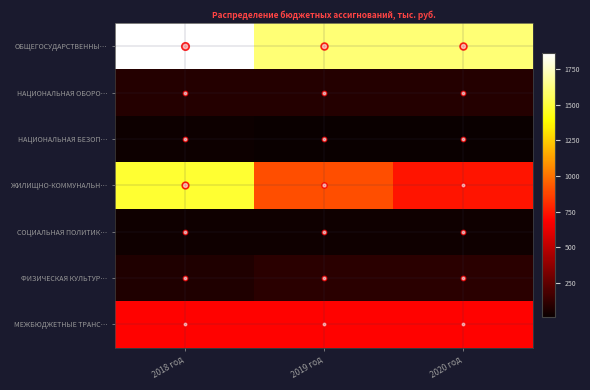

How many categories are shown in the chart?

3